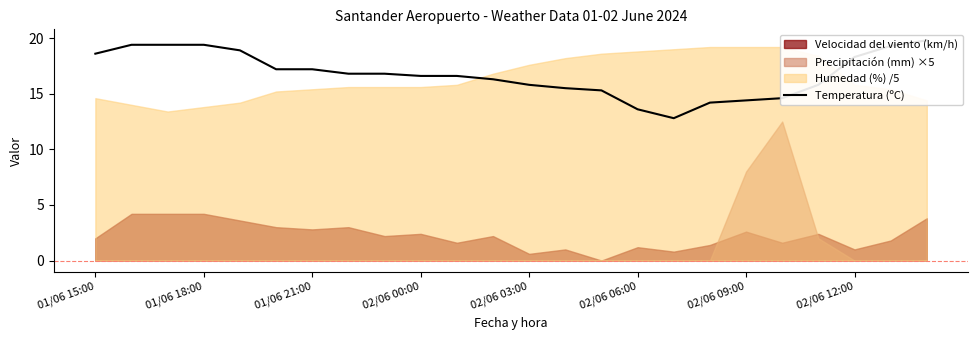

Does the chart have visible grid lines?

No